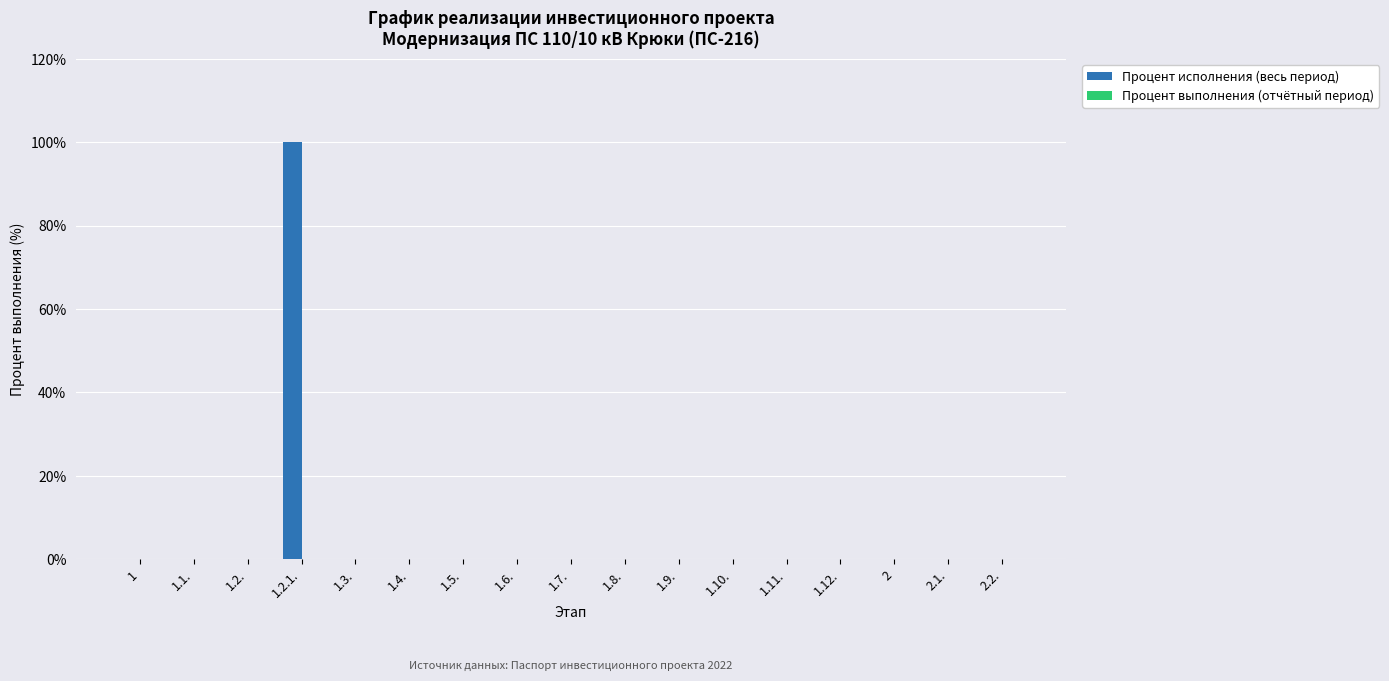

Reading right to left, extract all data points from this chart.

2.2.=0	2.1.=0	2=0	1.12.=0	1.11.=0	1.10.=0	1.9.=0	1.8.=0	1.7.=0	1.6.=0	1.5.=0	1.4.=0	1.3.=0	1.2.1.=100	1.2.=0	1.1.=0	1=0